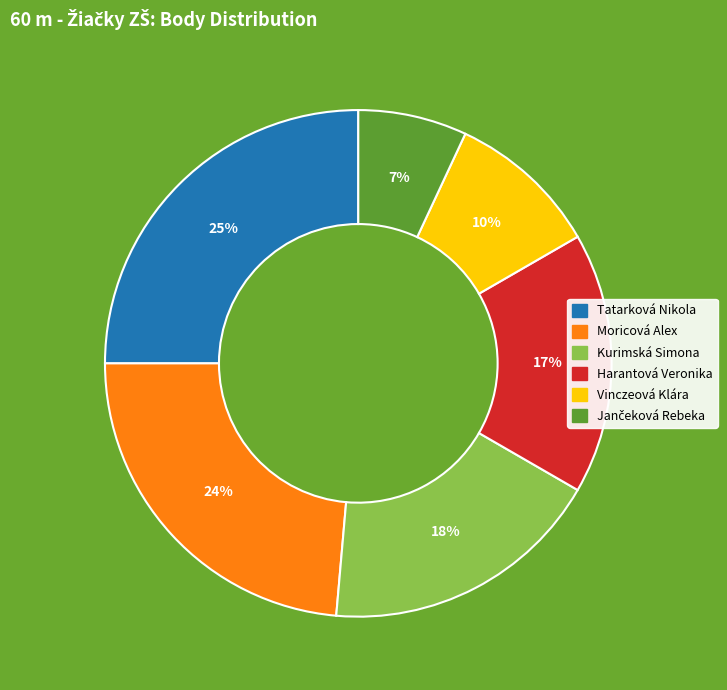

The Harantová Veronika slice represents 22% of the pie. True or false?

False